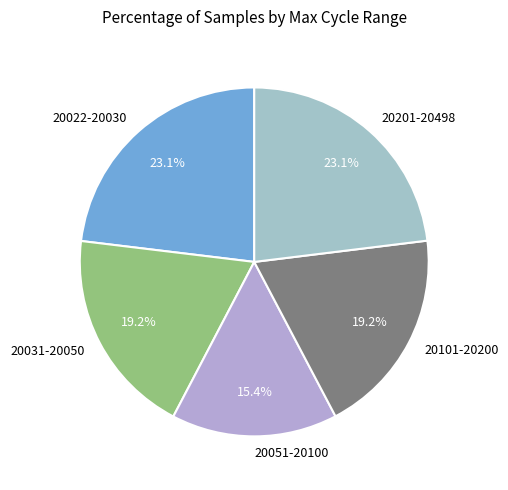

Count the number of slices in the pie.

5